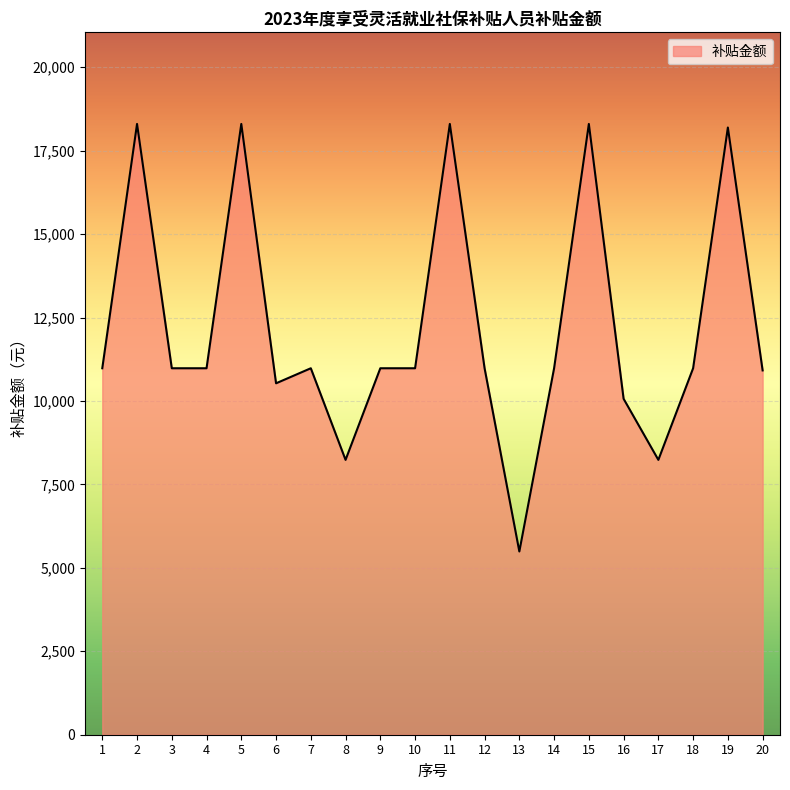

At which category does the chart reach its minimum across all series?

13